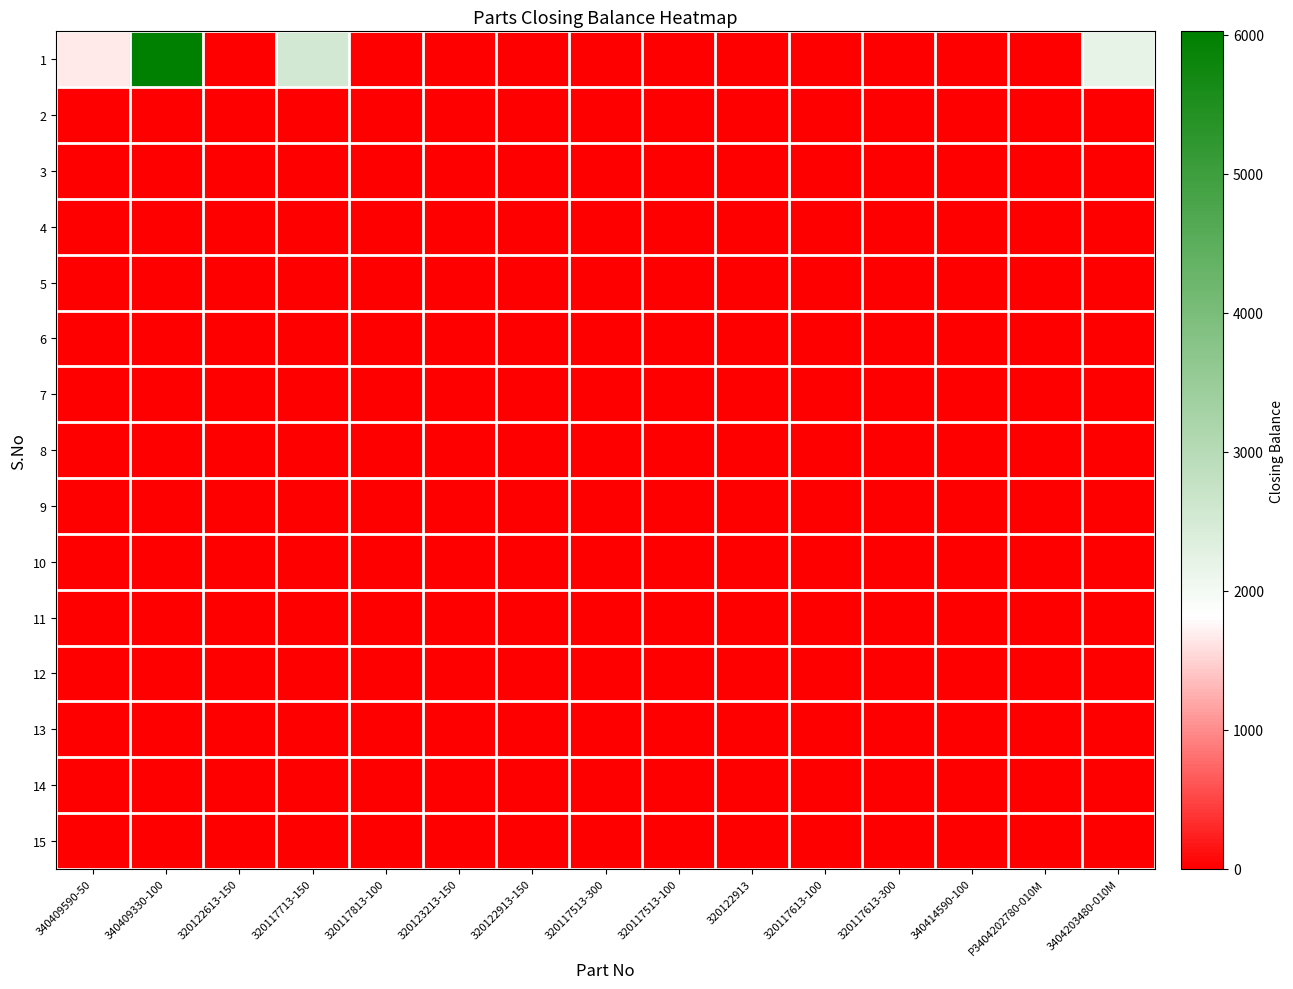

Reading right to left, list all the values displayed in this chart.

1: 3404203480-010M=2189	P3404202780-010M=0	340414590-100=0	320117613-300=0	320117613-100=0	320122913=0	320117513-100=0	320117513-300=0	320122913-150=0	320123213-150=0	320117813-100=0	320117713-150=2541	320122613-150=0	340409330-100=6023	340409590-50=1656
2: 3404203480-010M=0	P3404202780-010M=0	340414590-100=0	320117613-300=0	320117613-100=0	320122913=0	320117513-100=0	320117513-300=0	320122913-150=0	320123213-150=0	320117813-100=0	320117713-150=0	320122613-150=0	340409330-100=0	340409590-50=0
3: 3404203480-010M=0	P3404202780-010M=0	340414590-100=0	320117613-300=0	320117613-100=0	320122913=0	320117513-100=0	320117513-300=0	320122913-150=0	320123213-150=0	320117813-100=0	320117713-150=0	320122613-150=0	340409330-100=0	340409590-50=0
4: 3404203480-010M=0	P3404202780-010M=0	340414590-100=0	320117613-300=0	320117613-100=0	320122913=0	320117513-100=0	320117513-300=0	320122913-150=0	320123213-150=0	320117813-100=0	320117713-150=0	320122613-150=0	340409330-100=0	340409590-50=0
5: 3404203480-010M=0	P3404202780-010M=0	340414590-100=0	320117613-300=0	320117613-100=0	320122913=0	320117513-100=0	320117513-300=0	320122913-150=0	320123213-150=0	320117813-100=0	320117713-150=0	320122613-150=0	340409330-100=0	340409590-50=0
6: 3404203480-010M=0	P3404202780-010M=0	340414590-100=0	320117613-300=0	320117613-100=0	320122913=0	320117513-100=0	320117513-300=0	320122913-150=0	320123213-150=0	320117813-100=0	320117713-150=0	320122613-150=0	340409330-100=0	340409590-50=0
7: 3404203480-010M=0	P3404202780-010M=0	340414590-100=0	320117613-300=0	320117613-100=0	320122913=0	320117513-100=0	320117513-300=0	320122913-150=0	320123213-150=0	320117813-100=0	320117713-150=0	320122613-150=0	340409330-100=0	340409590-50=0
8: 3404203480-010M=0	P3404202780-010M=0	340414590-100=0	320117613-300=0	320117613-100=0	320122913=0	320117513-100=0	320117513-300=0	320122913-150=0	320123213-150=0	320117813-100=0	320117713-150=0	320122613-150=0	340409330-100=0	340409590-50=0
9: 3404203480-010M=0	P3404202780-010M=0	340414590-100=0	320117613-300=0	320117613-100=0	320122913=0	320117513-100=0	320117513-300=0	320122913-150=0	320123213-150=0	320117813-100=0	320117713-150=0	320122613-150=0	340409330-100=0	340409590-50=0
10: 3404203480-010M=0	P3404202780-010M=0	340414590-100=0	320117613-300=0	320117613-100=0	320122913=0	320117513-100=0	320117513-300=0	320122913-150=0	320123213-150=0	320117813-100=0	320117713-150=0	320122613-150=0	340409330-100=0	340409590-50=0
11: 3404203480-010M=0	P3404202780-010M=0	340414590-100=0	320117613-300=0	320117613-100=0	320122913=0	320117513-100=0	320117513-300=0	320122913-150=0	320123213-150=0	320117813-100=0	320117713-150=0	320122613-150=0	340409330-100=0	340409590-50=0
12: 3404203480-010M=0	P3404202780-010M=0	340414590-100=0	320117613-300=0	320117613-100=0	320122913=0	320117513-100=0	320117513-300=0	320122913-150=0	320123213-150=0	320117813-100=0	320117713-150=0	320122613-150=0	340409330-100=0	340409590-50=0
13: 3404203480-010M=0	P3404202780-010M=0	340414590-100=0	320117613-300=0	320117613-100=0	320122913=0	320117513-100=0	320117513-300=0	320122913-150=0	320123213-150=0	320117813-100=0	320117713-150=0	320122613-150=0	340409330-100=0	340409590-50=0
14: 3404203480-010M=0	P3404202780-010M=0	340414590-100=0	320117613-300=0	320117613-100=0	320122913=0	320117513-100=0	320117513-300=0	320122913-150=0	320123213-150=0	320117813-100=0	320117713-150=0	320122613-150=0	340409330-100=0	340409590-50=0
15: 3404203480-010M=0	P3404202780-010M=0	340414590-100=0	320117613-300=0	320117613-100=0	320122913=0	320117513-100=0	320117513-300=0	320122913-150=0	320123213-150=0	320117813-100=0	320117713-150=0	320122613-150=0	340409330-100=0	340409590-50=0